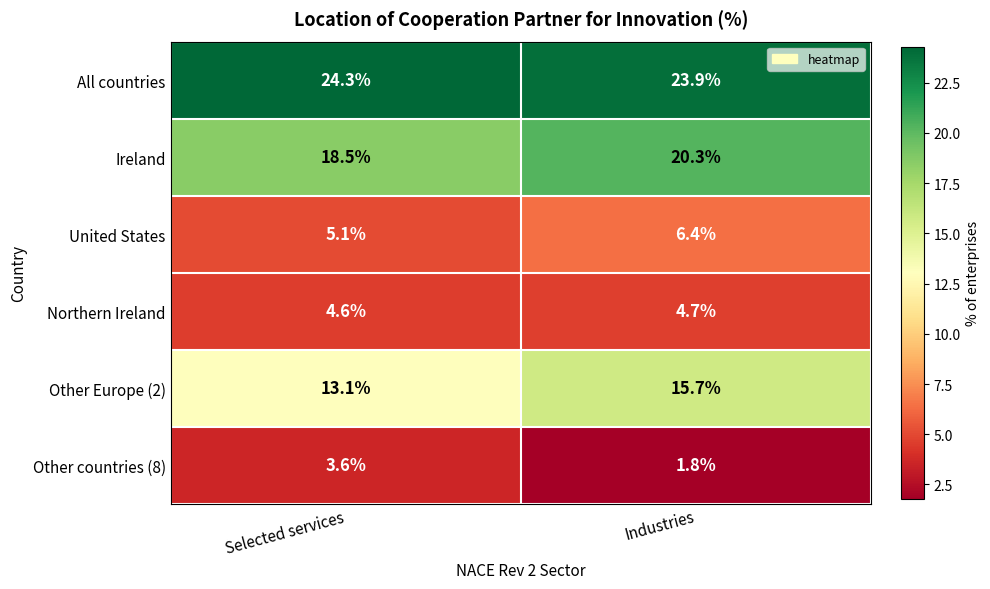

Reading right to left, extract all data points from this chart.

All countries: 23.9	24.3
Ireland: 20.3	18.5
United States: 6.4	5.1
Northern Ireland: 4.7	4.6
Other Europe (2): 15.7	13.1
Other countries (8): 1.8	3.6